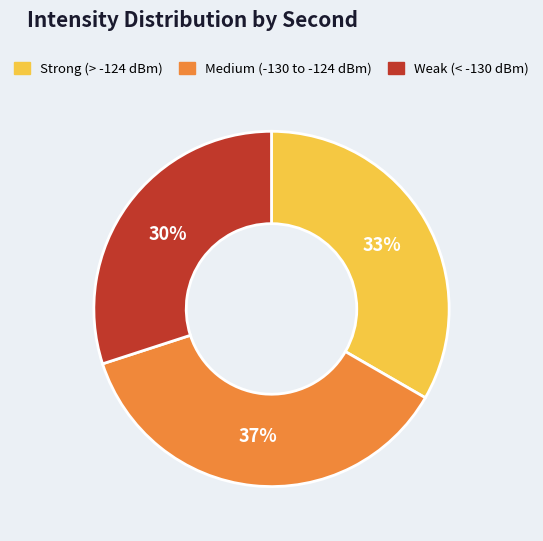

Is there any slice that represents more than half of the pie?

No